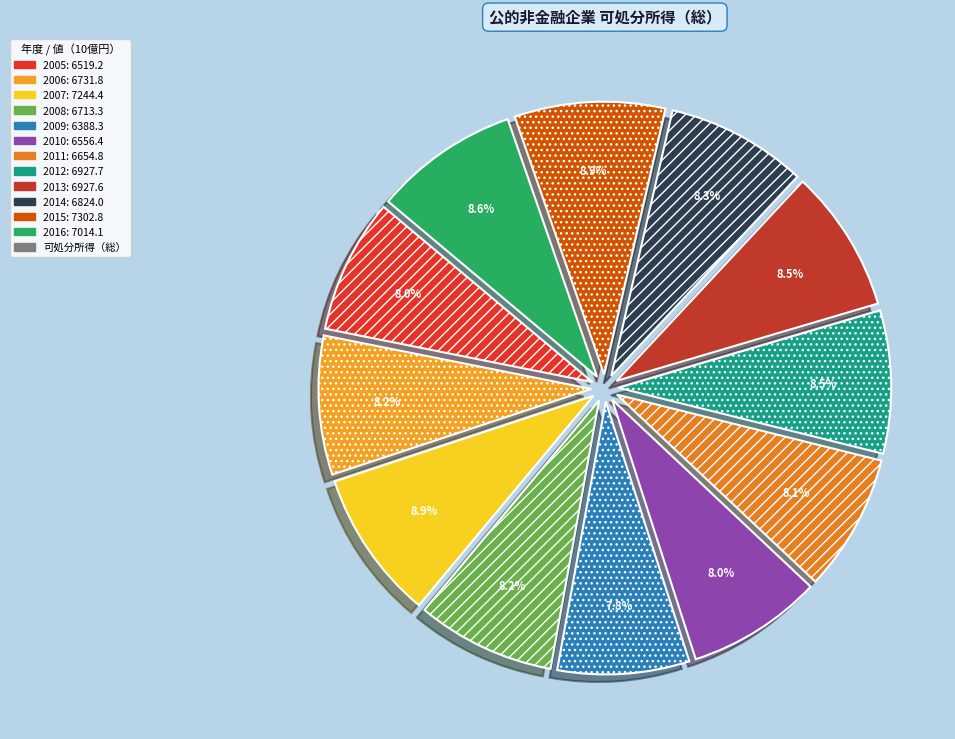

Rank the categories by value from lowest to highest.

2009, 2005, 2010, 2011, 2008, 2006, 2014, 2013, 2012, 2016, 2007, 2015